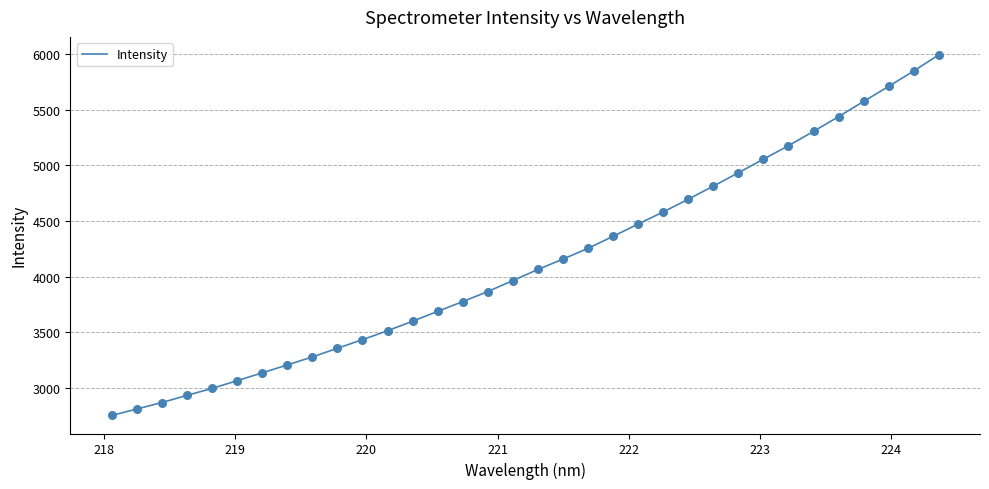

What is the minimum value shown in the chart?

2751.9